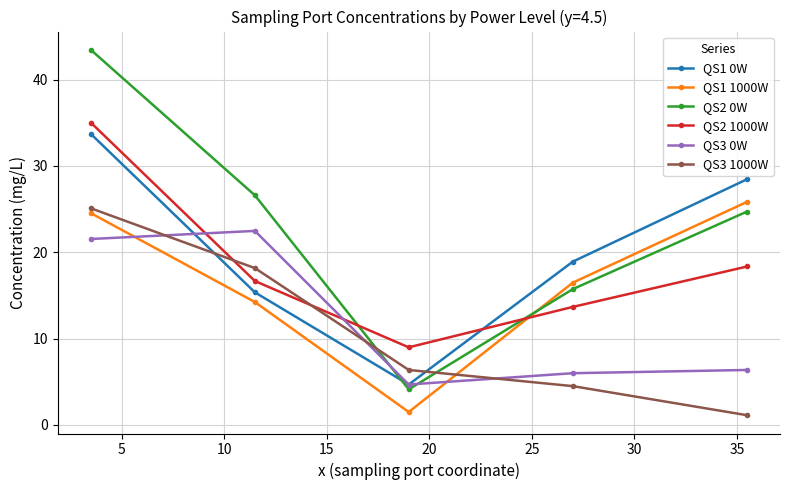

How many lines are shown in the chart?

6